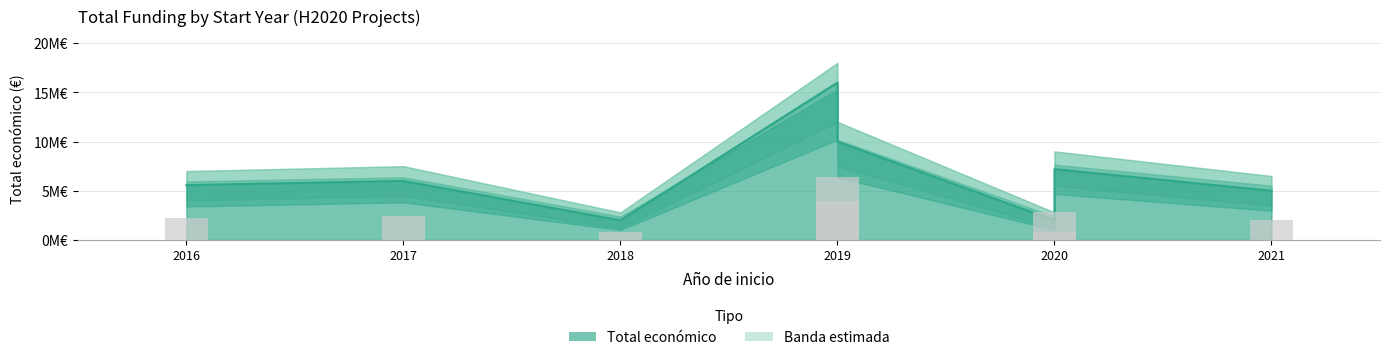

What is the average value?

6719942